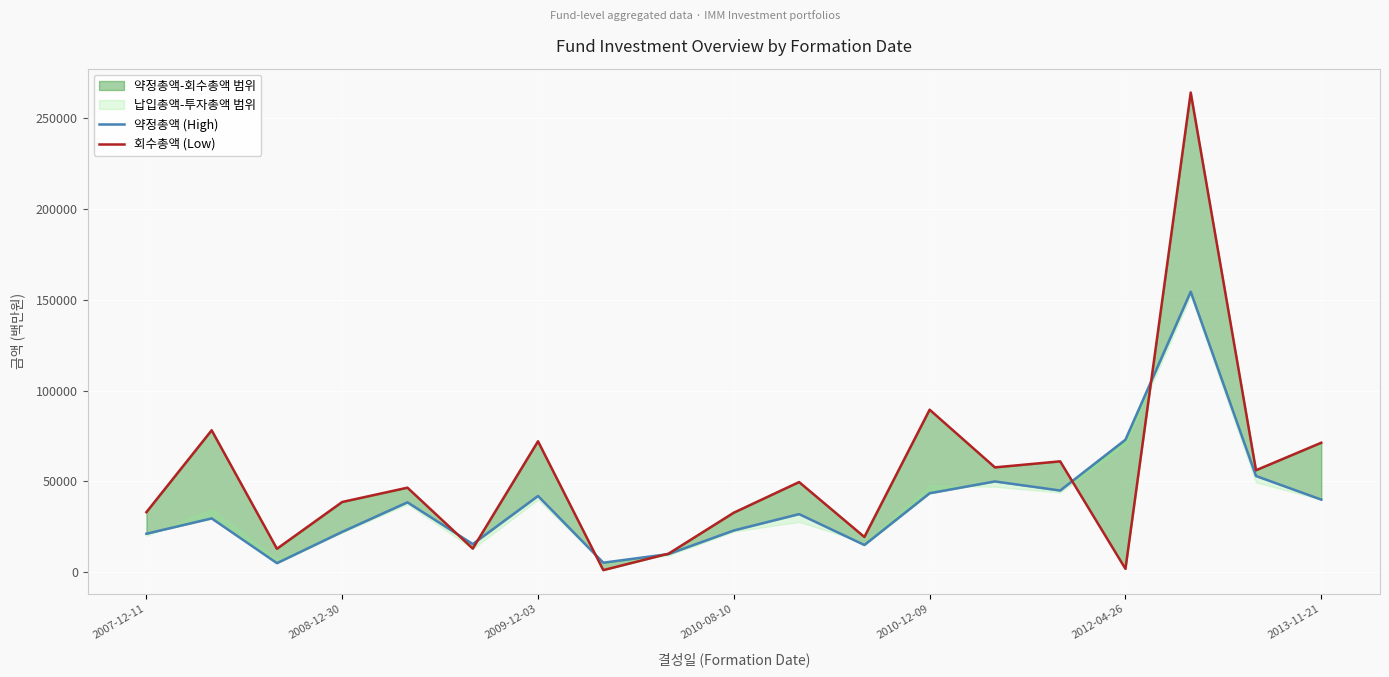

At which category does the chart reach its peak across all series?

16